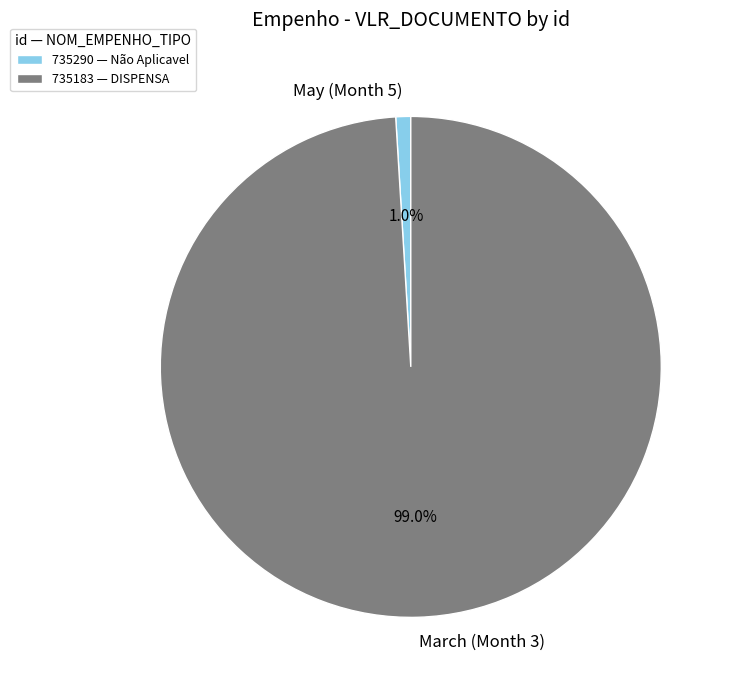

Is it true that 735290 is 11% of the pie?

False